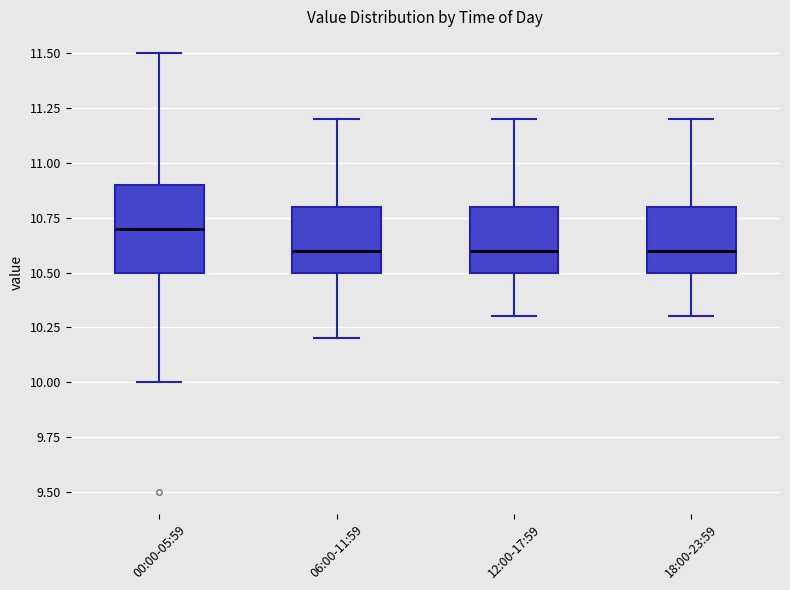

Reading left to right, read every box against the y-axis: the position of its median line, the range the box covers, and the ends of its whiskers. The values are not printed on the chart, so give them approximately, as read against the axis.

00:00-05:59: median 10.7, box 10.5 to 10.9, whiskers 10.0 to 11.5
06:00-11:59: median 10.6, box 10.5 to 10.8, whiskers 10.2 to 11.2
12:00-17:59: median 10.6, box 10.5 to 10.8, whiskers 10.3 to 11.2
18:00-23:59: median 10.6, box 10.5 to 10.8, whiskers 10.3 to 11.2